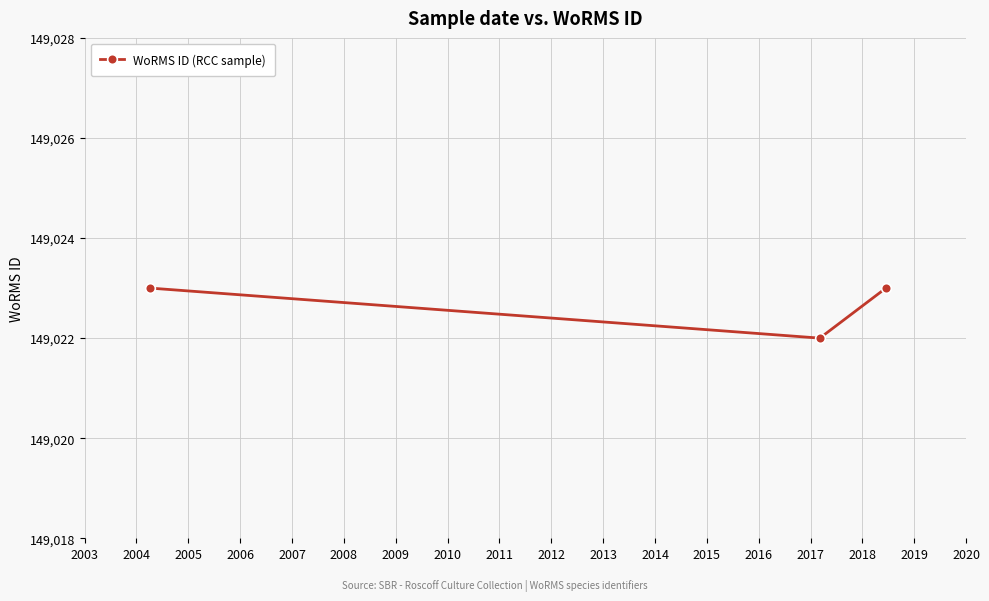

What is the value of the 3rd point from the left?

149023